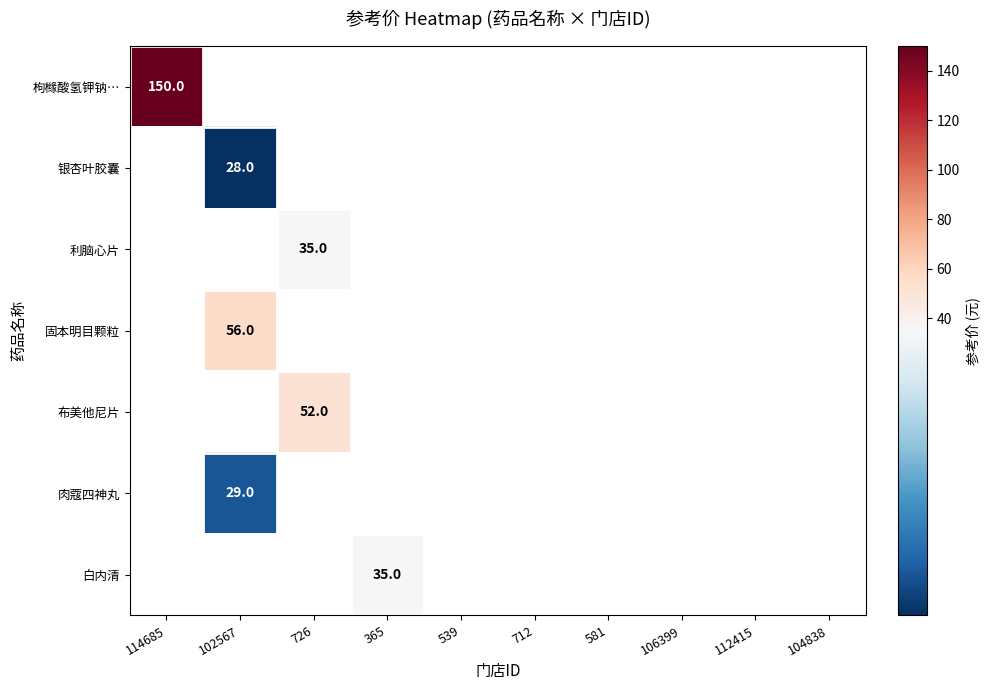

Which category has the highest value across all series?

114685